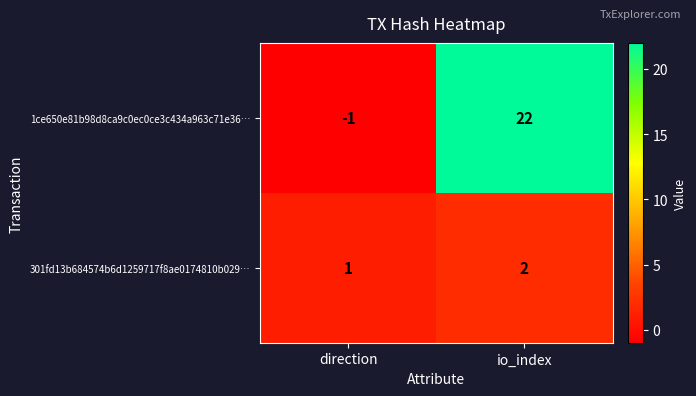

Count the number of categories in the chart.

2